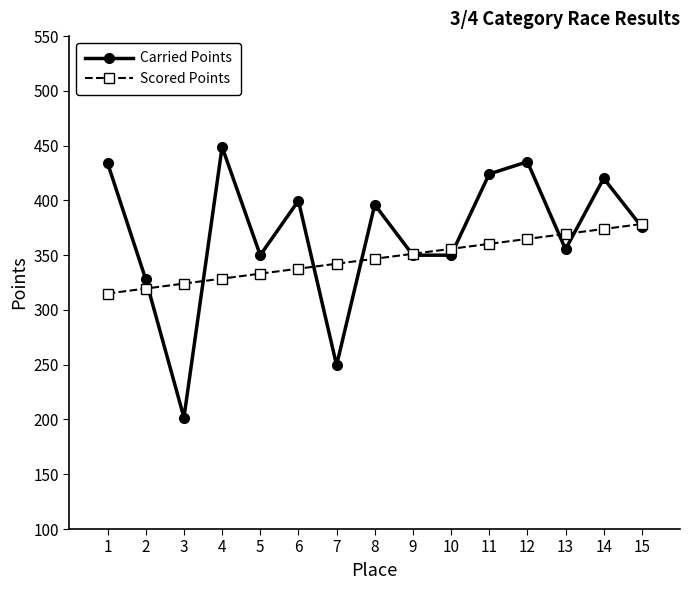

Where do Scored Points and Carried Points first cross each other?

2 and 3